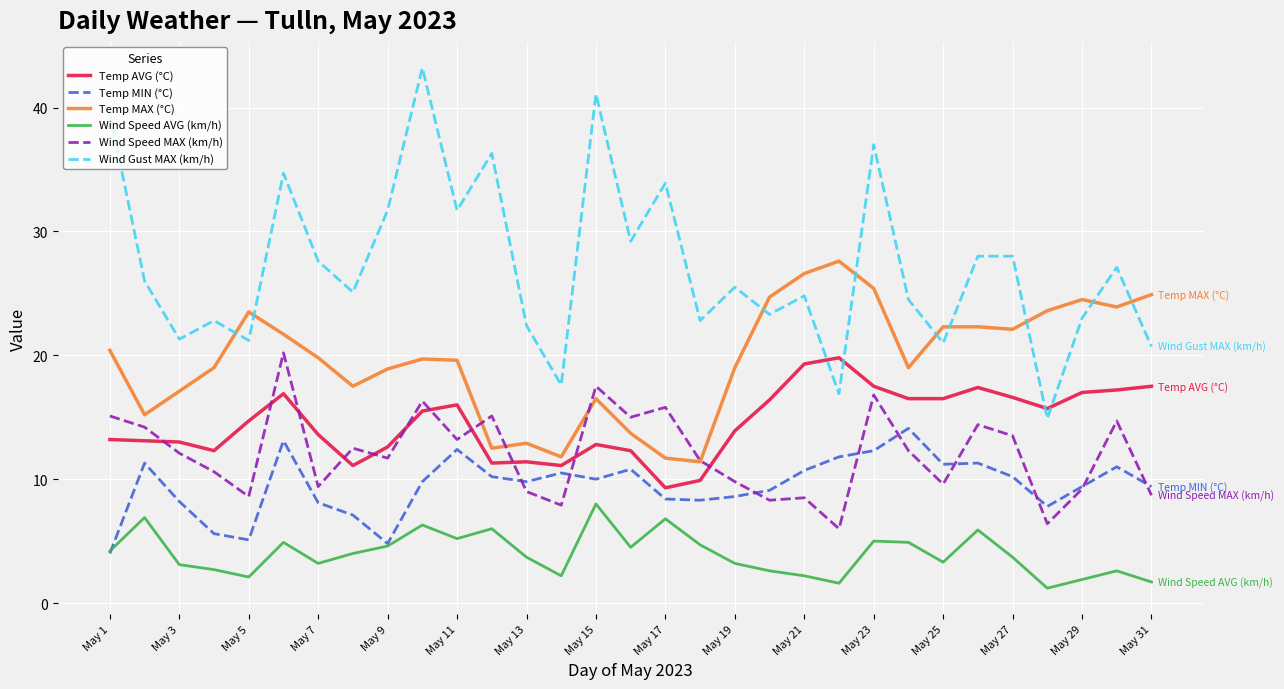

What is the lowest value of the Wind Gust MAX (km/h) series?

14.9